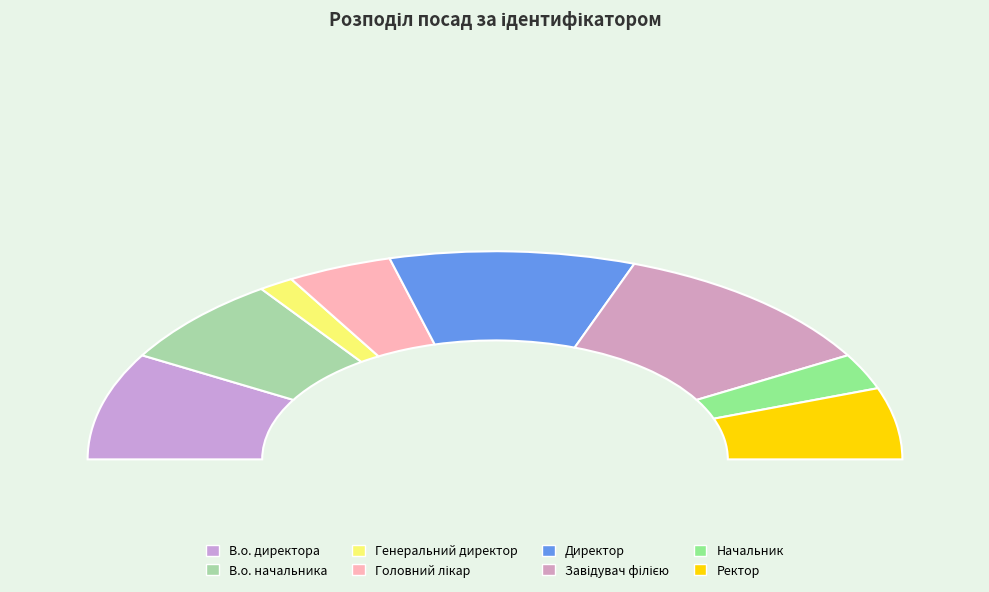

To the nearest percent, what is the combined percentage of Ректор and Директор?

31%